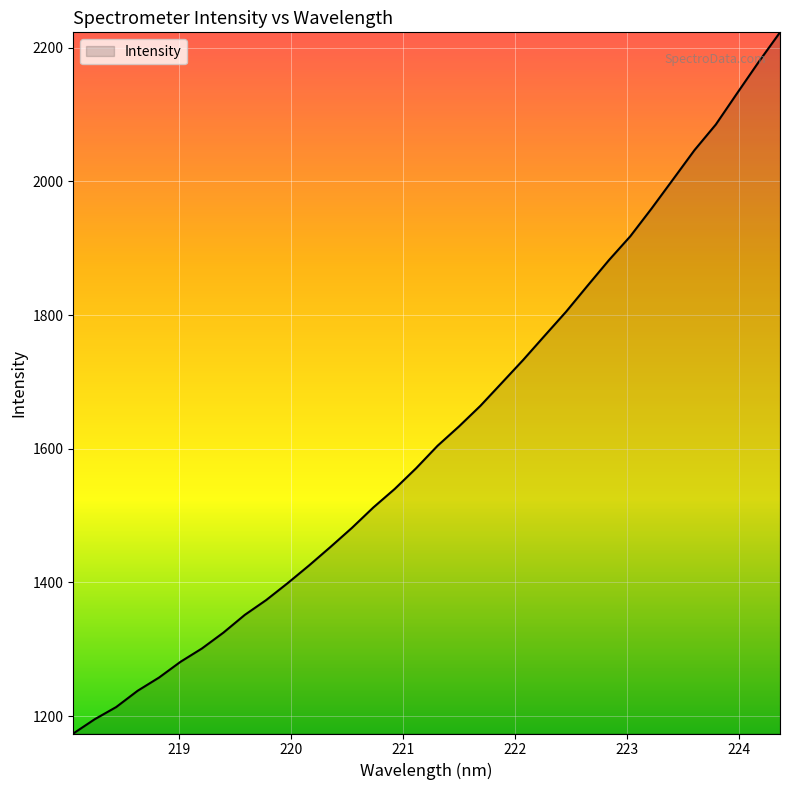

How many lines are shown in the chart?

1